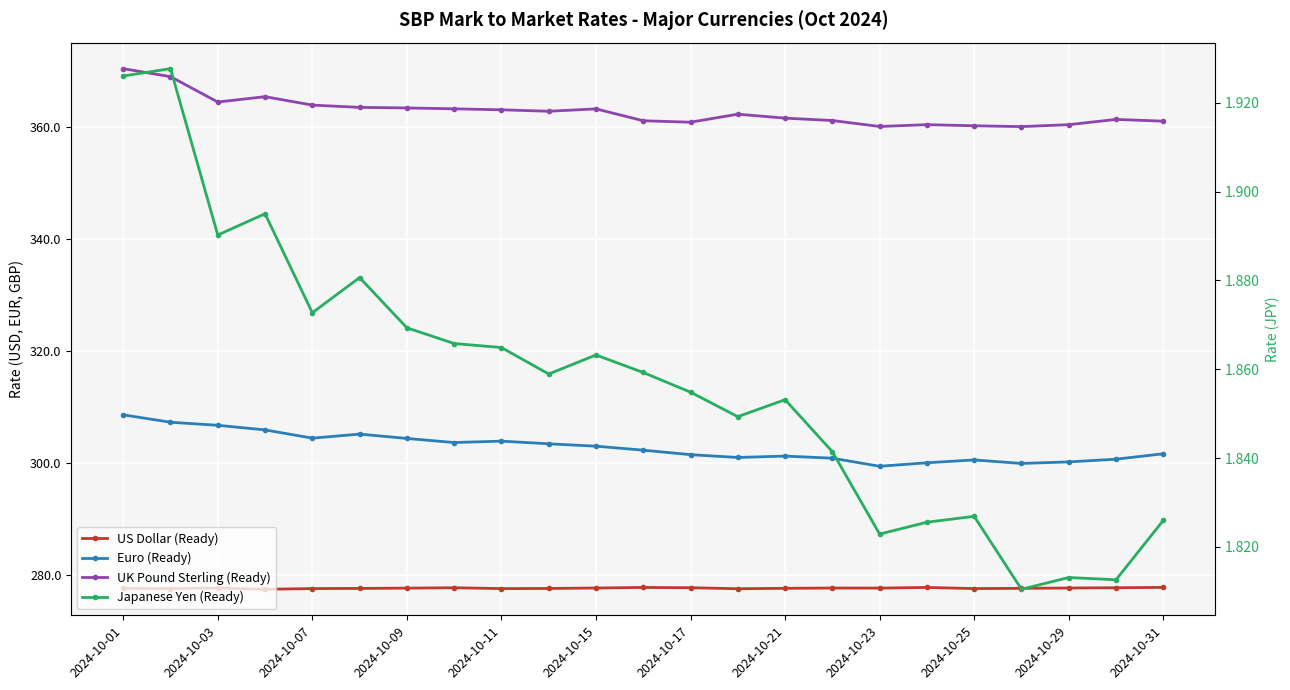

True or false: US Dollar (Ready) has a value of 496.5 at 2024-10-25.

False